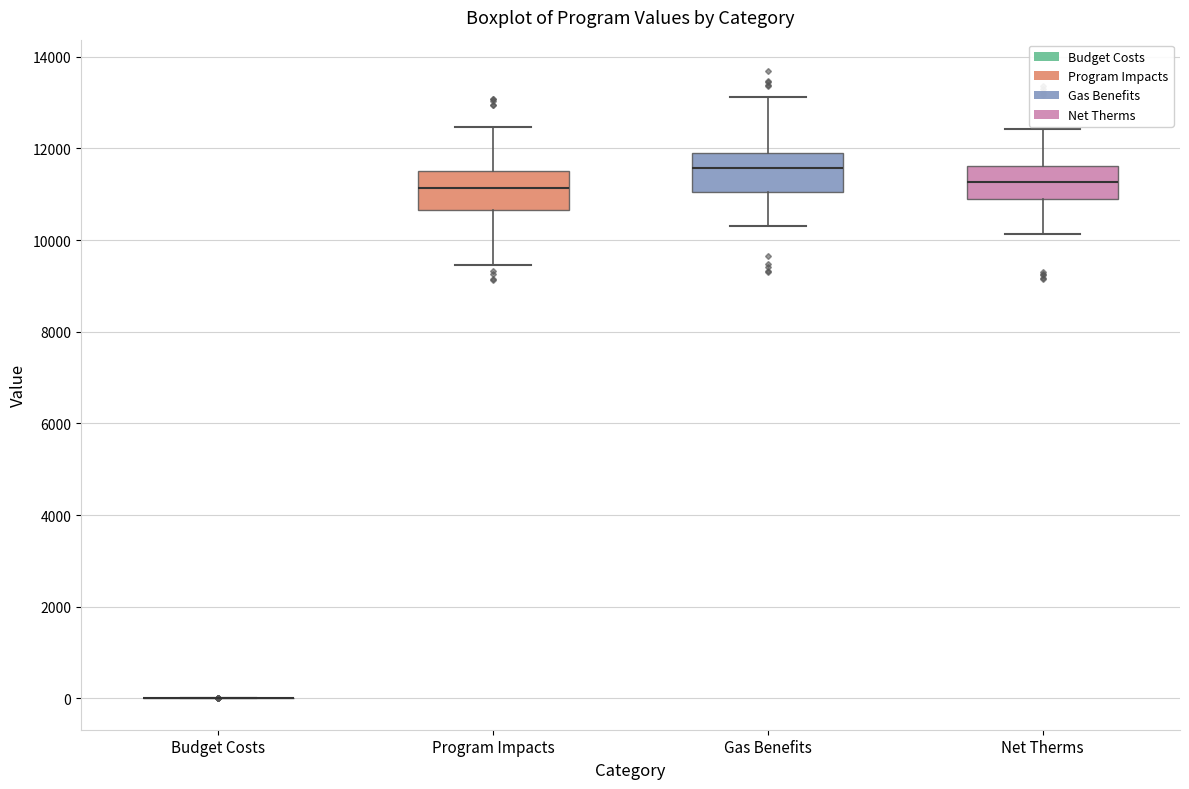

Reading left to right, read every box against the y-axis: the position of its median line, the range the box covers, and the ends of its whiskers. The values are not printed on the chart, so give them approximately, as read against the axis.

Budget Costs: box collapsed to a line at 0, whiskers 0 to 0
Program Impacts: median 11200, box 10600 to 11600, whiskers 9400 to 12400
Gas Benefits: median 11600, box 11000 to 12000, whiskers 10400 to 13200
Net Therms: median 11200, box 10800 to 11600, whiskers 10200 to 12400